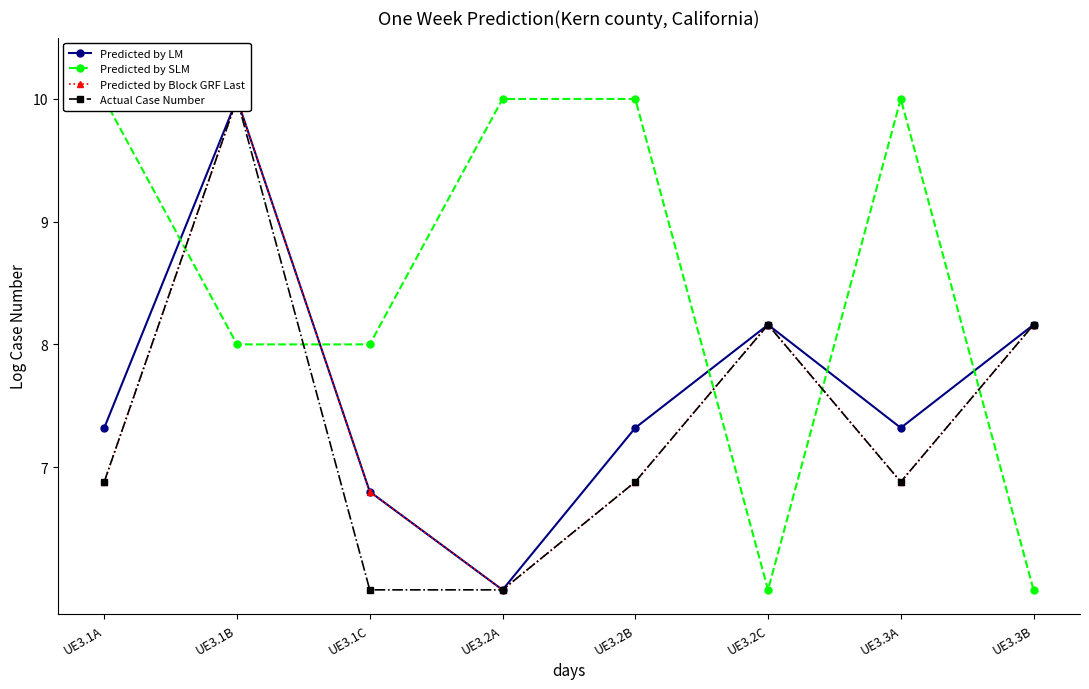

Where is the first local maximum for Predicted by SLM?

UE3.3A